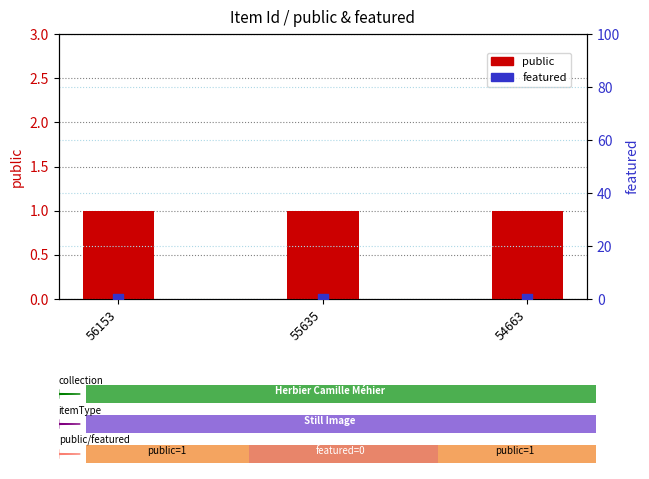

What are all the series names shown in the legend?

public, featured